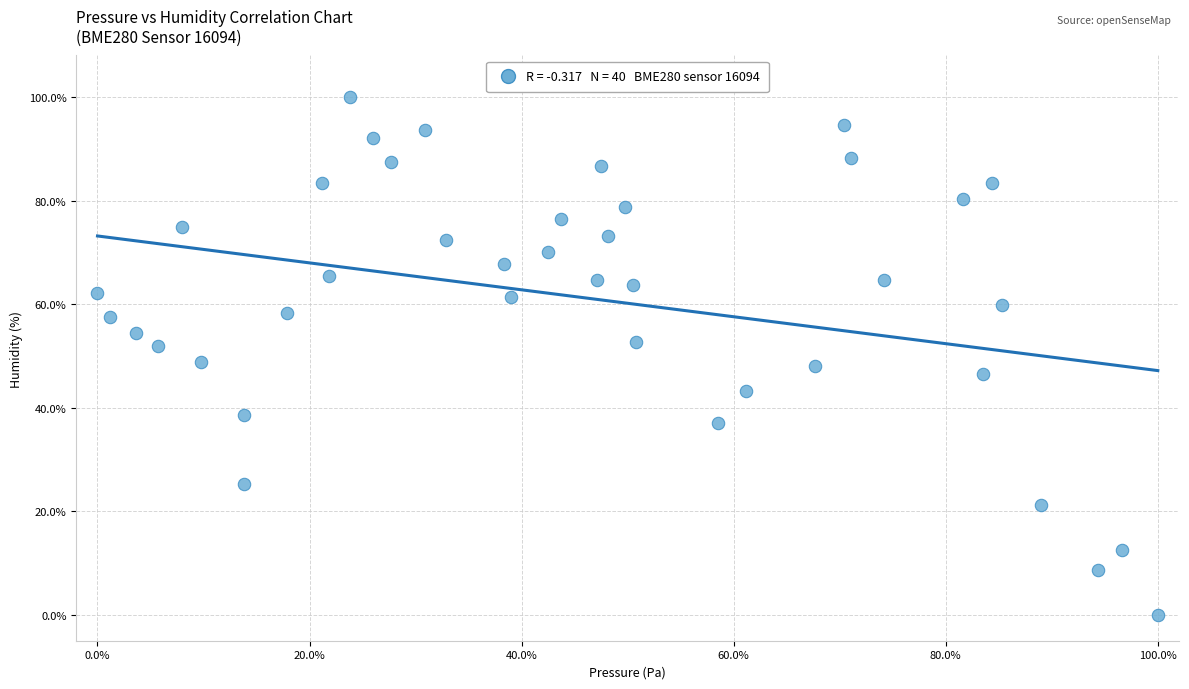

What is the range of X values (max minus min)?

100.0